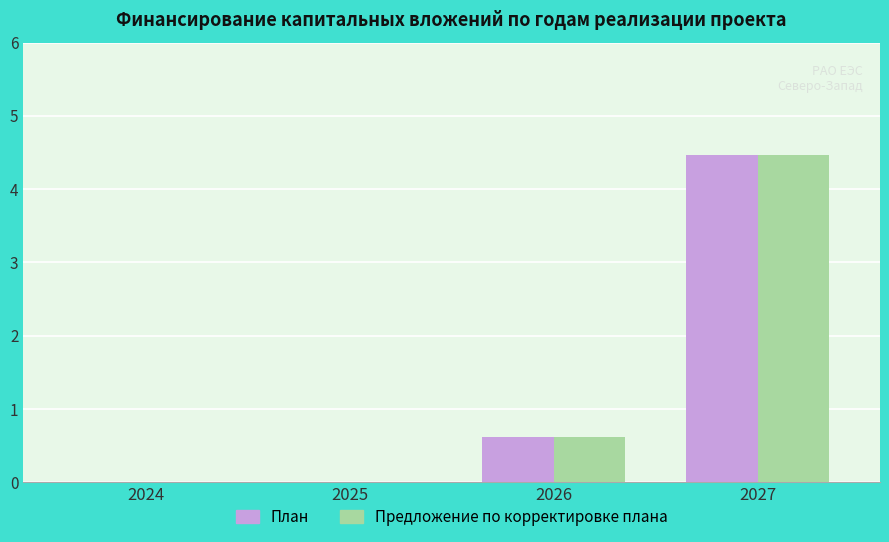

Count the План values in the range 0 to 4.

3